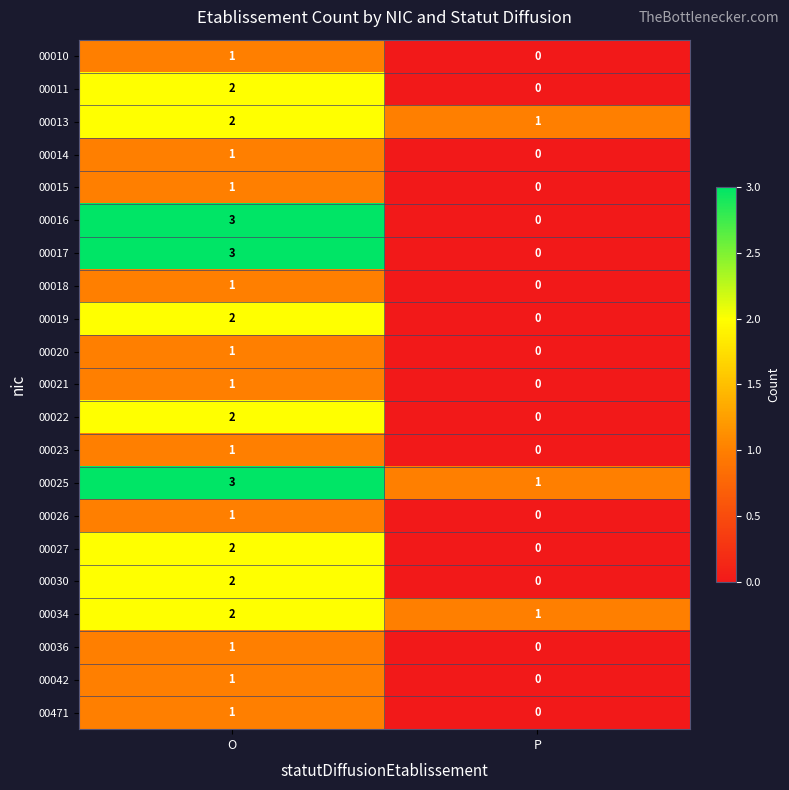

At which label is 00013 closest to 1?

P